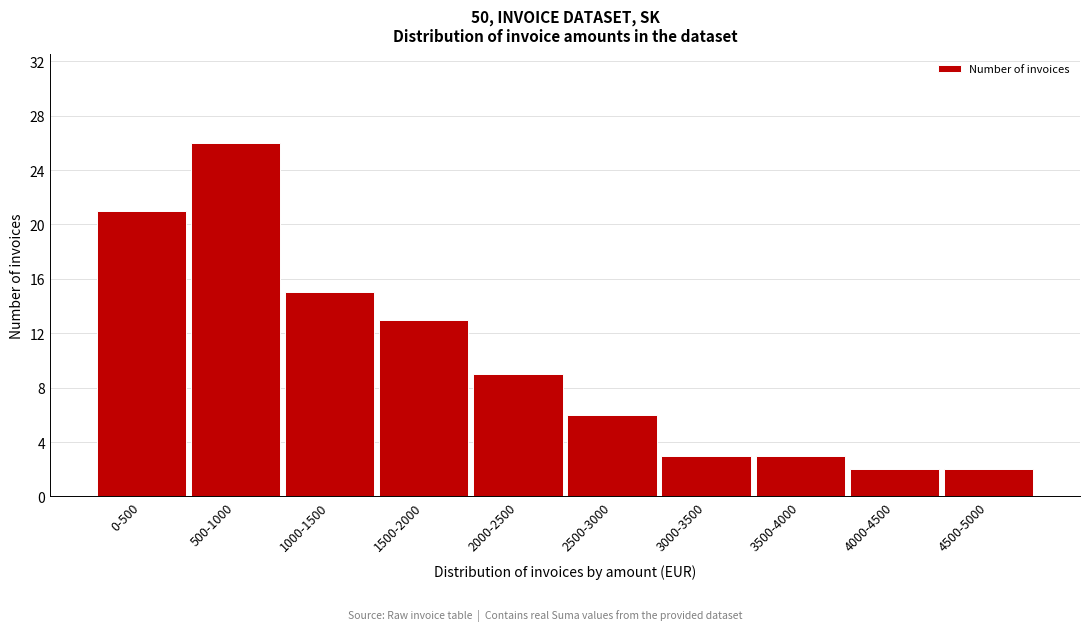

Reading left to right, what are all the values shown in this chart?

21	26	15	13	9	6	3	3	2	2